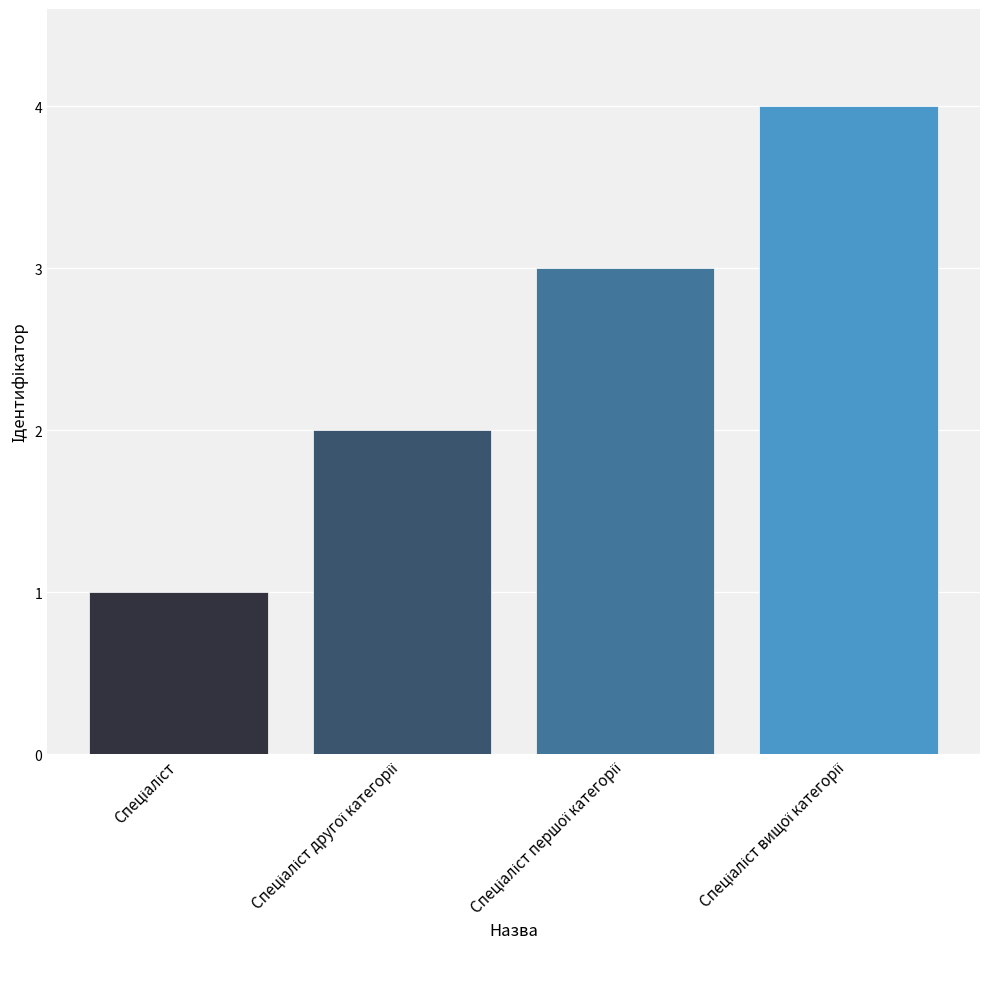

What is the maximum value shown in the chart?

4